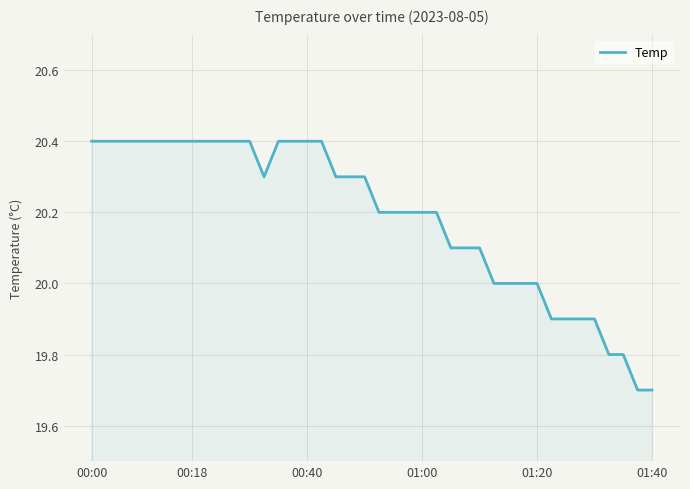

What is the minimum value shown in the chart?

19.7